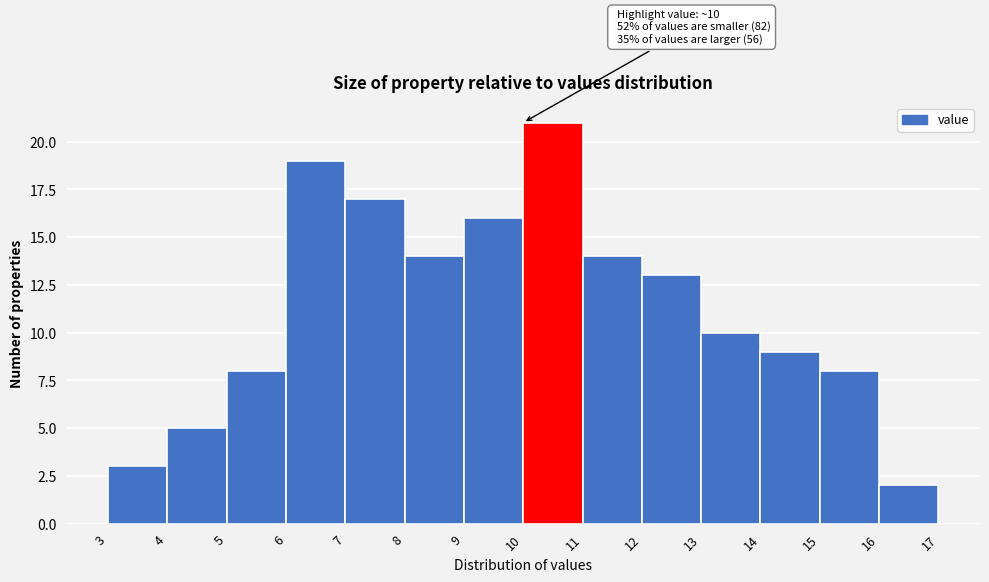

Which range on the x-axis has the tallest bar?

10 to 11